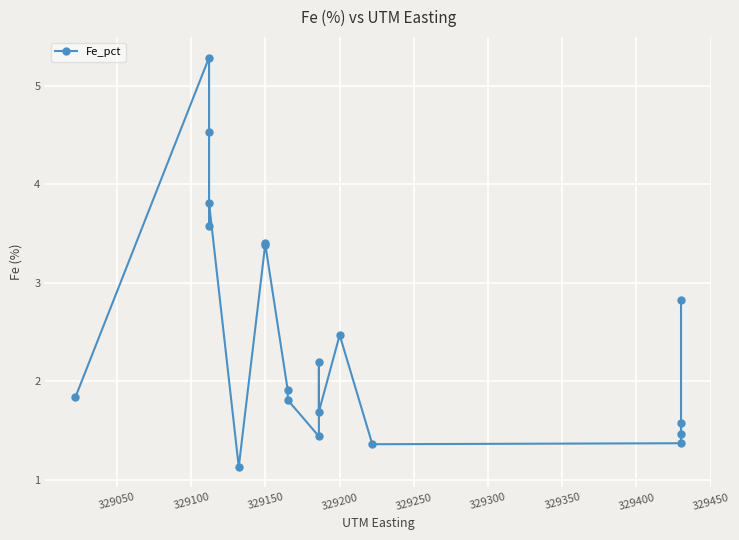

What is the minimum value shown in the chart?

1.1